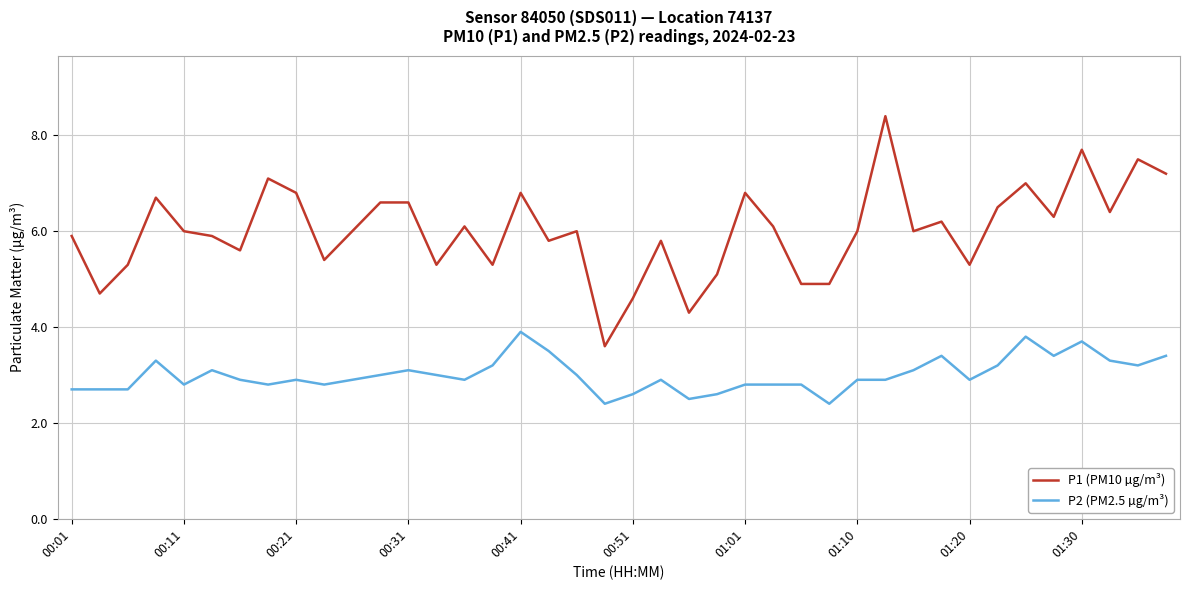

Which series has the largest range (max minus min)?

P1 (PM10 µg/m³)